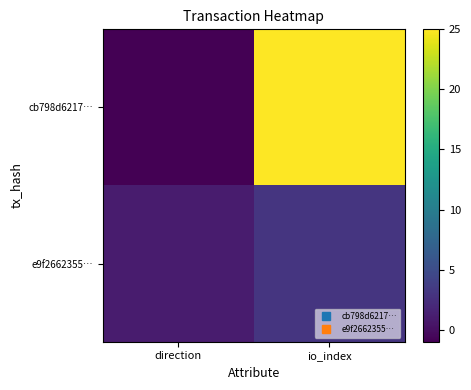

At io_index, list the series in order from largest to smallest.

cb798d6217…, e9f2662355…